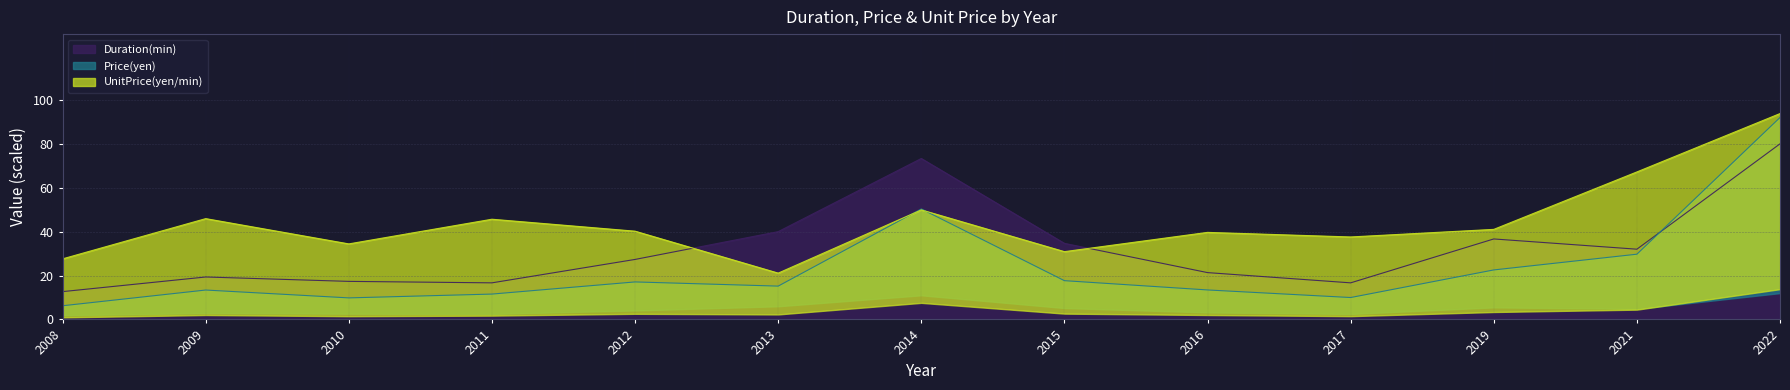

What is the approximate value of Duration(min) at 2010?

17.3